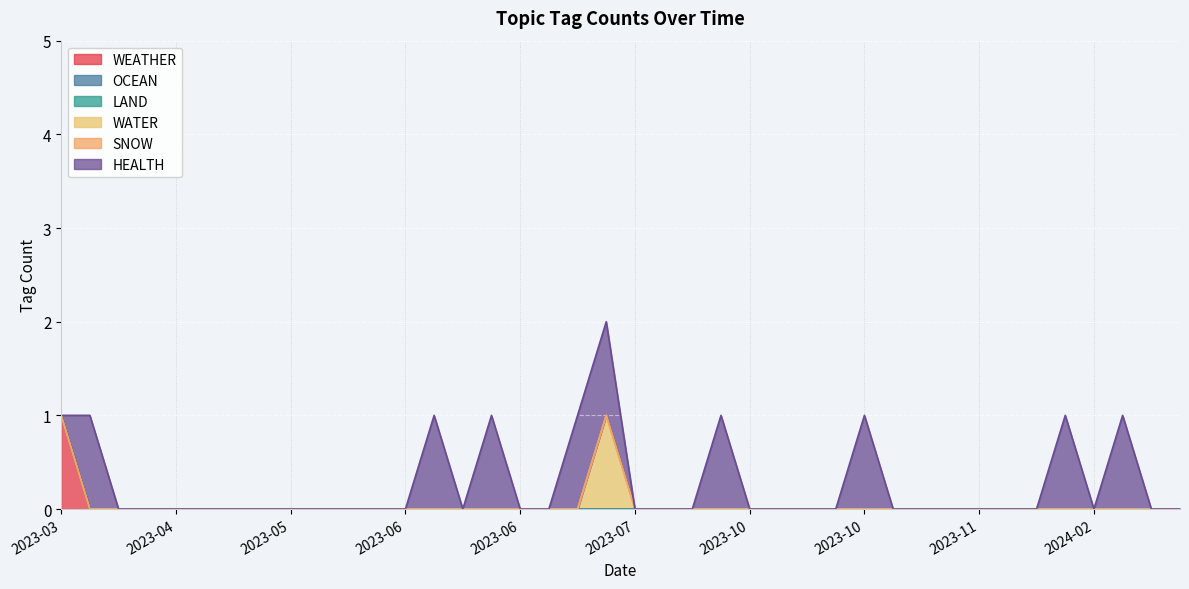

Which series has the largest total across all categories?

HEALTH